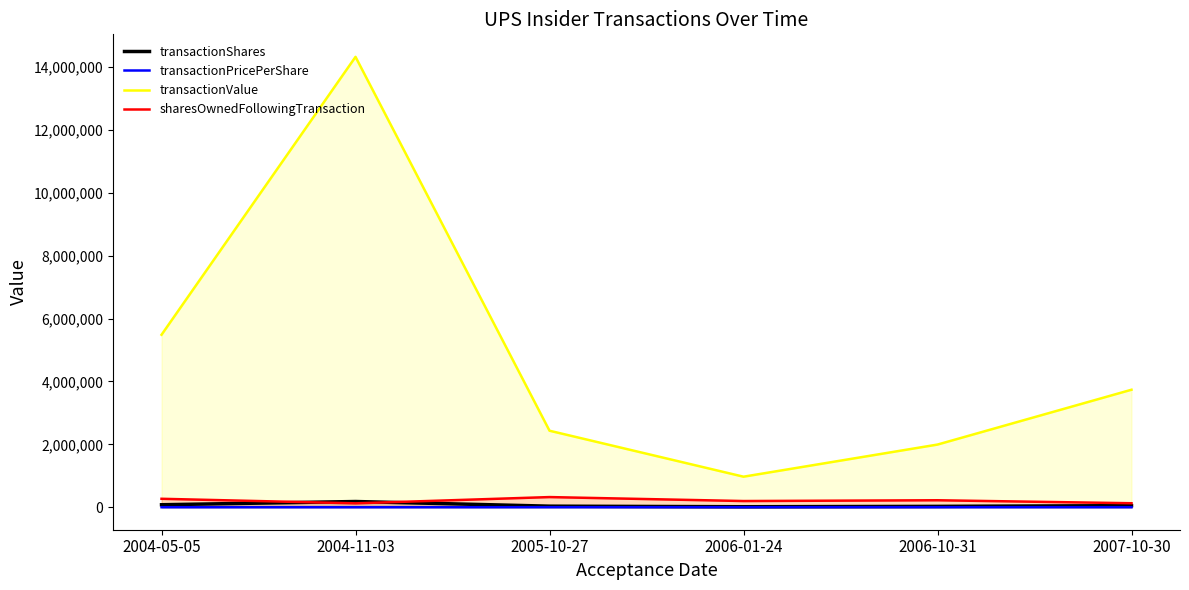

At which category is the sum across all series the highest?

2004-11-03